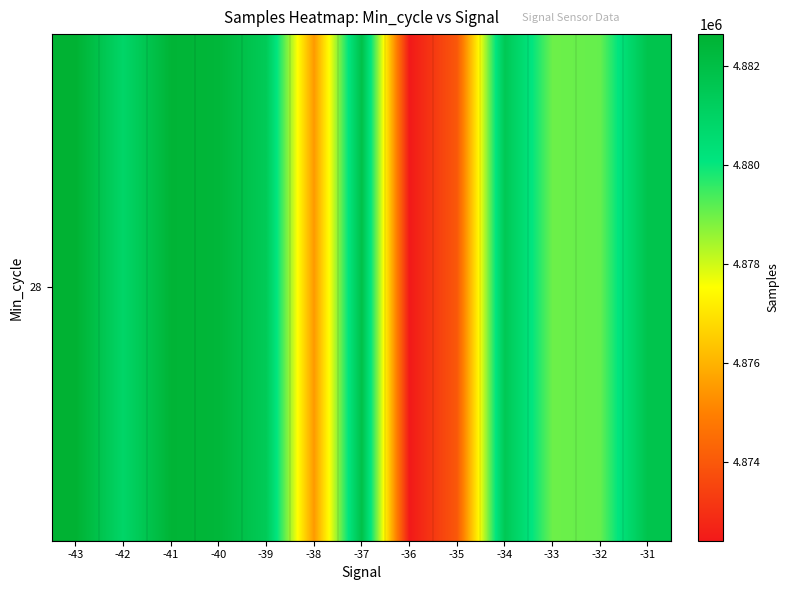

Which category has the highest value across all series?

-43